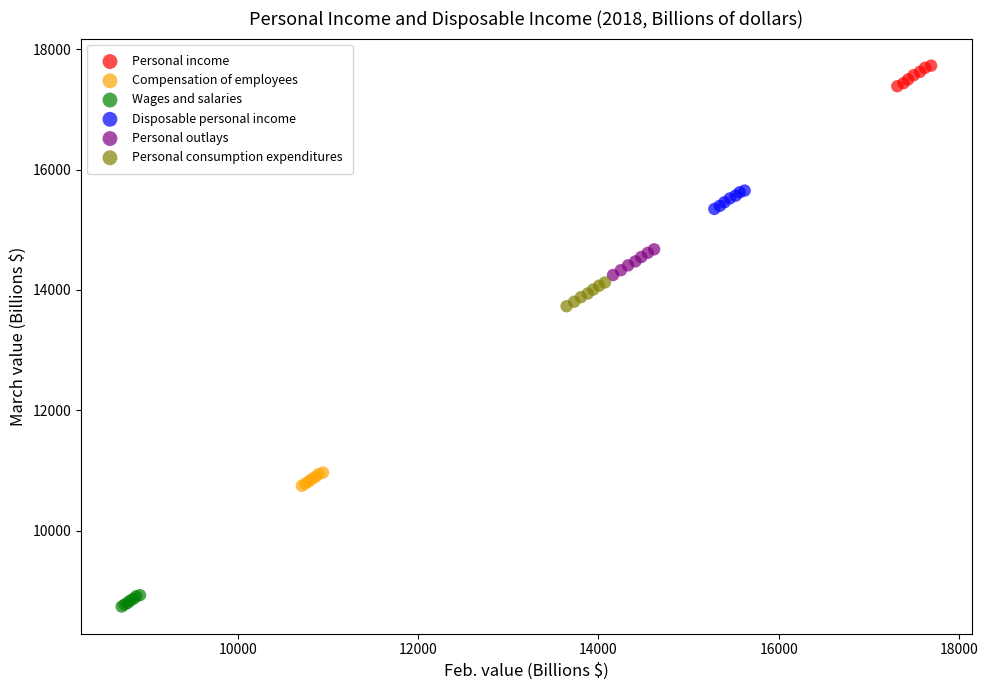

Which series reaches the minimum Y coordinate?

Wages and salaries